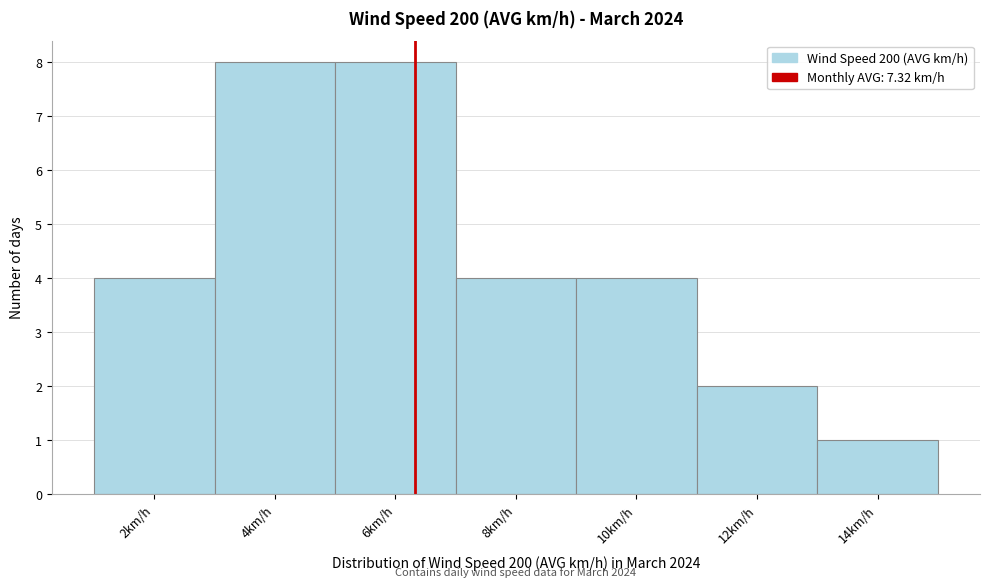

Reading left to right, what are all the values shown in this chart?

2km/h=4	4km/h=8	6km/h=8	8km/h=4	10km/h=4	12km/h=2	14km/h=1